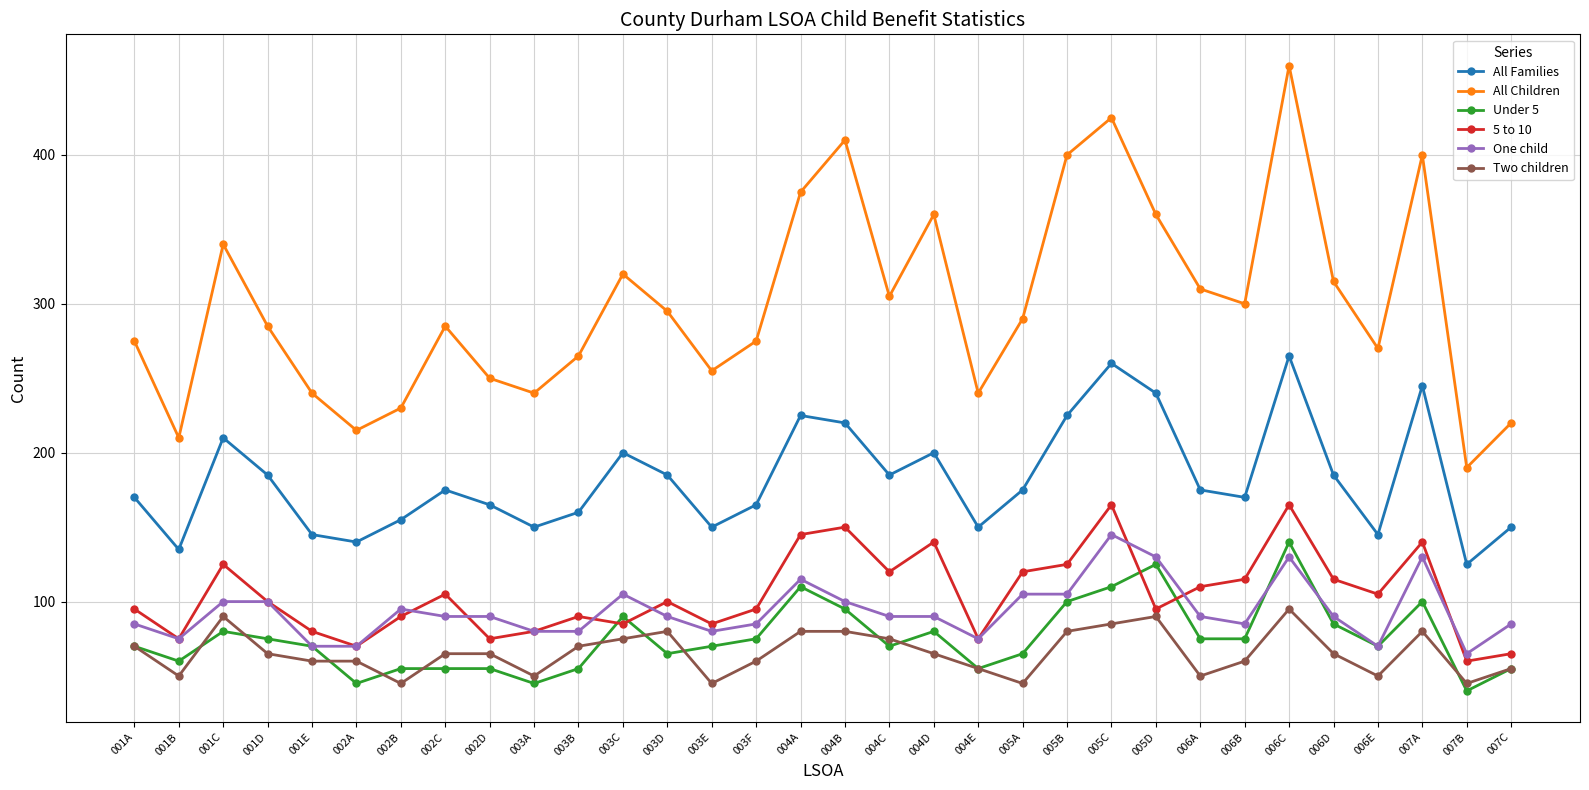

True or false: All Children and All Families cross at least once.

False